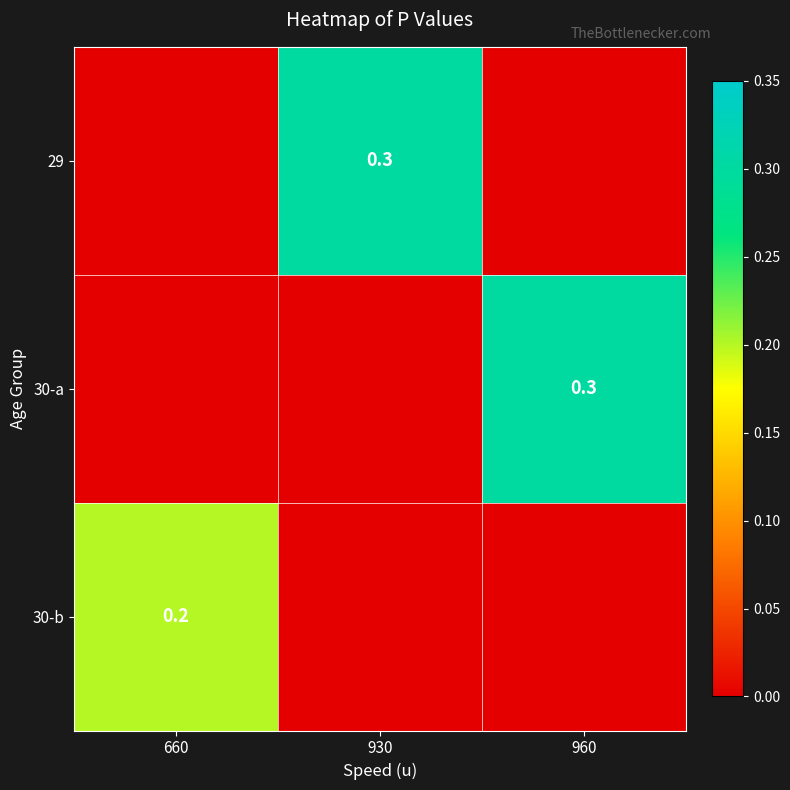

The value of 29 at 930 is 0.4. True or false?

False